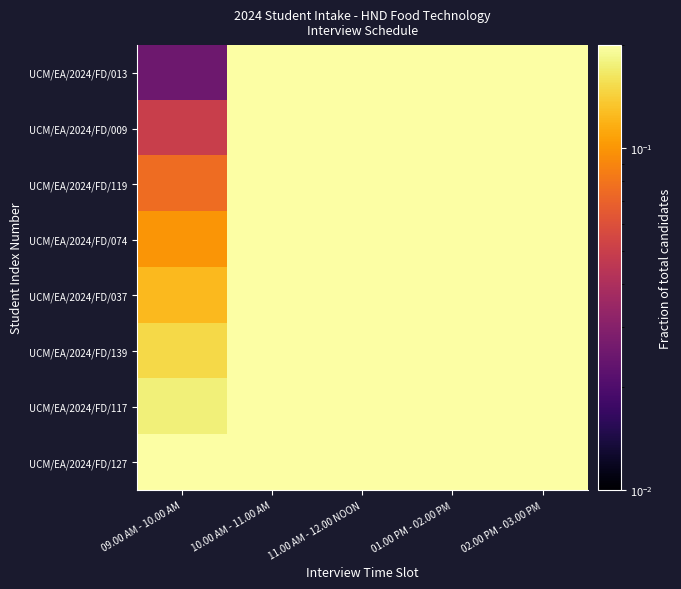

Reading left to right, list all the values displayed in this chart.

UCM/EA/2024/FD/013: 09.00 AM - 10.00 AM=0.0	10.00 AM - 11.00 AM=0.2	11.00 AM - 12.00 NOON=0.4	01.00 PM - 02.00 PM=0.6	02.00 PM - 03.00 PM=0.8
UCM/EA/2024/FD/009: 09.00 AM - 10.00 AM=0.1	10.00 AM - 11.00 AM=0.2	11.00 AM - 12.00 NOON=0.5	01.00 PM - 02.00 PM=0.7	02.00 PM - 03.00 PM=0.8
UCM/EA/2024/FD/119: 09.00 AM - 10.00 AM=0.1	10.00 AM - 11.00 AM=0.3	11.00 AM - 12.00 NOON=0.5	01.00 PM - 02.00 PM=0.7	02.00 PM - 03.00 PM=0.9
UCM/EA/2024/FD/074: 09.00 AM - 10.00 AM=0.1	10.00 AM - 11.00 AM=0.3	11.00 AM - 12.00 NOON=0.5	01.00 PM - 02.00 PM=0.7	02.00 PM - 03.00 PM=0.9
UCM/EA/2024/FD/037: 09.00 AM - 10.00 AM=0.1	10.00 AM - 11.00 AM=0.3	11.00 AM - 12.00 NOON=0.5	01.00 PM - 02.00 PM=0.7	02.00 PM - 03.00 PM=0.9
UCM/EA/2024/FD/139: 09.00 AM - 10.00 AM=0.1	10.00 AM - 11.00 AM=0.3	11.00 AM - 12.00 NOON=0.6	01.00 PM - 02.00 PM=0.8	02.00 PM - 03.00 PM=0.9
UCM/EA/2024/FD/117: 09.00 AM - 10.00 AM=0.2	10.00 AM - 11.00 AM=0.4	11.00 AM - 12.00 NOON=0.6	01.00 PM - 02.00 PM=0.8	02.00 PM - 03.00 PM=1.0
UCM/EA/2024/FD/127: 09.00 AM - 10.00 AM=0.2	10.00 AM - 11.00 AM=0.4	11.00 AM - 12.00 NOON=0.6	01.00 PM - 02.00 PM=0.8	02.00 PM - 03.00 PM=1.0